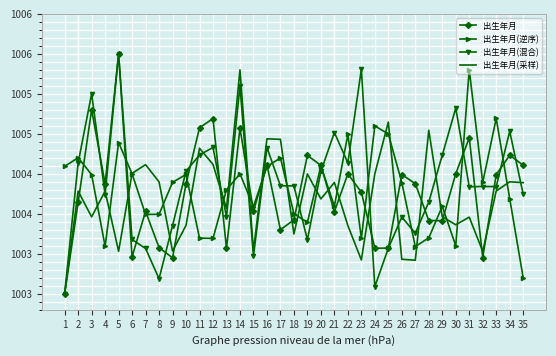

What are all the series names shown in the legend?

出生年月, 出生年月(逆序), 出生年月(混合), 出生年月(采样)